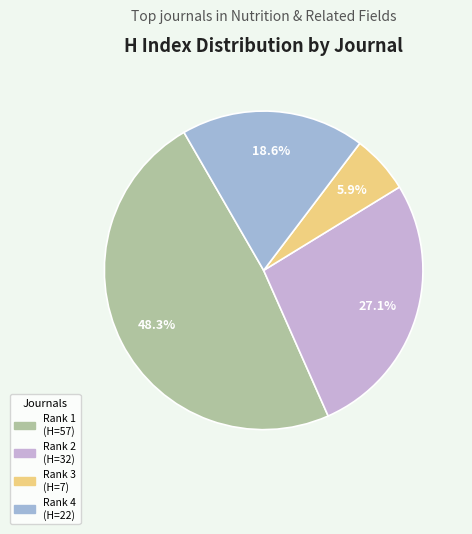

Is there any slice that represents more than half of the pie?

No